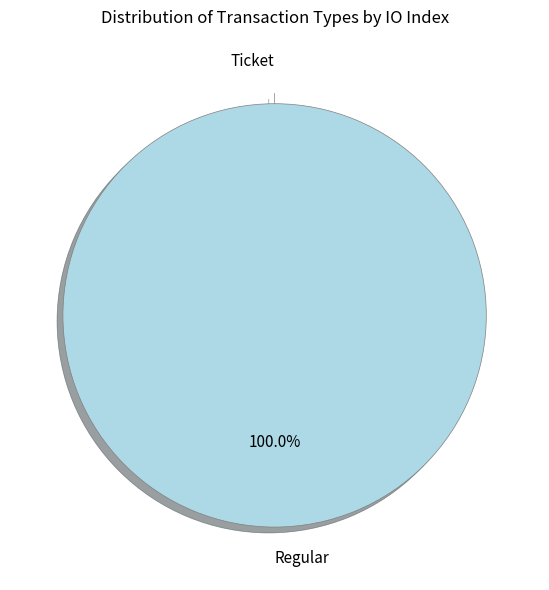

Which slice represents more than half of the pie?

Regular